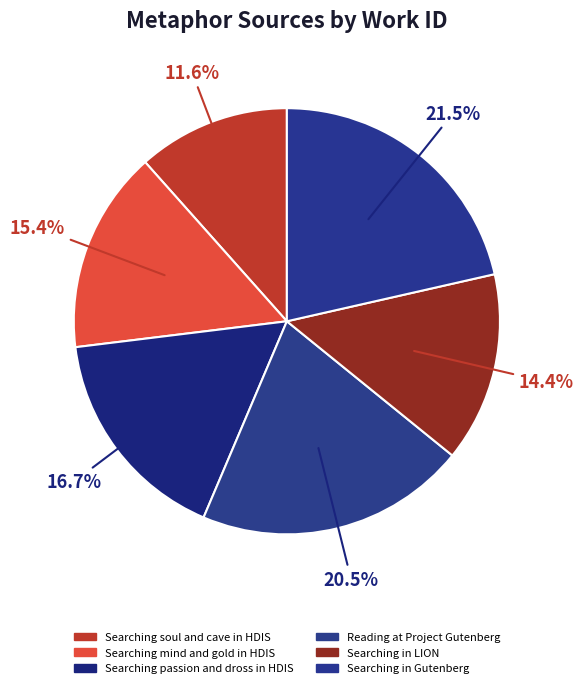

Combined, what portion of the pie is Reading at Project Gutenberg and Searching in Gutenberg?

42.0%